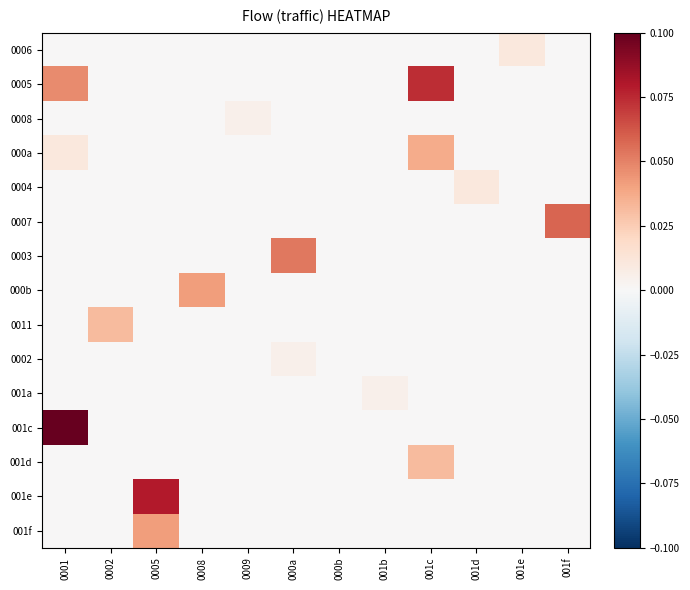

Which has a higher value, 001f or 000a?

001f